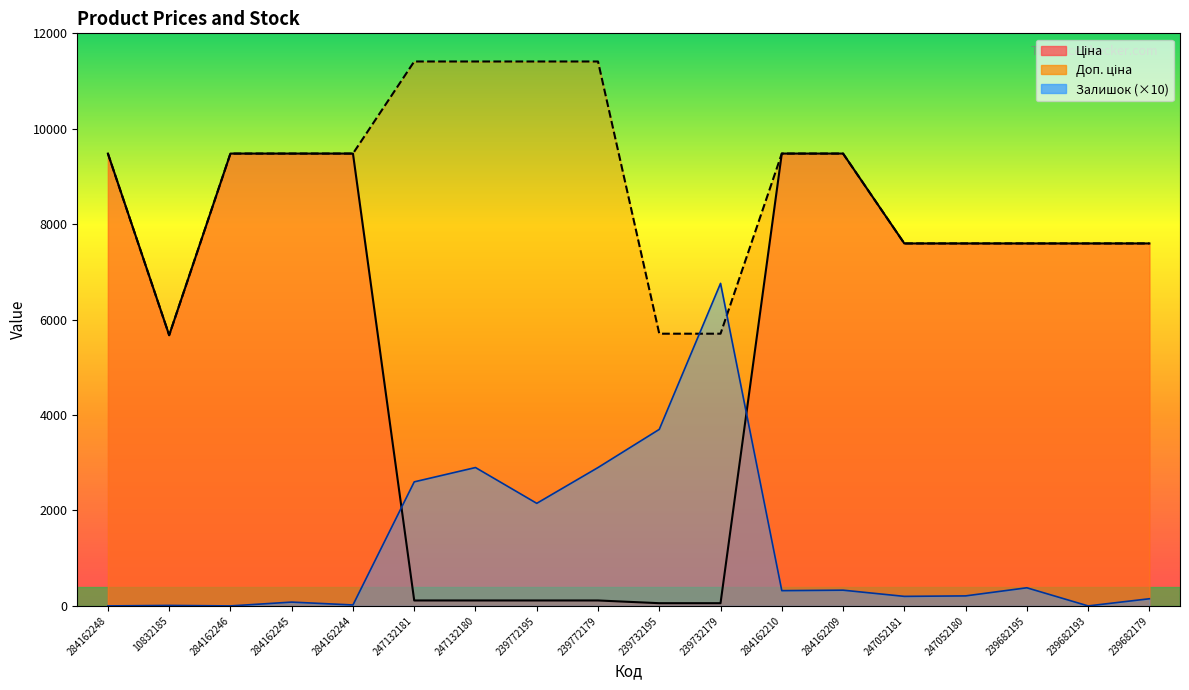

Rank the series by their average value, from lowest to highest.

Залишок, Ціна, Доп. ціна